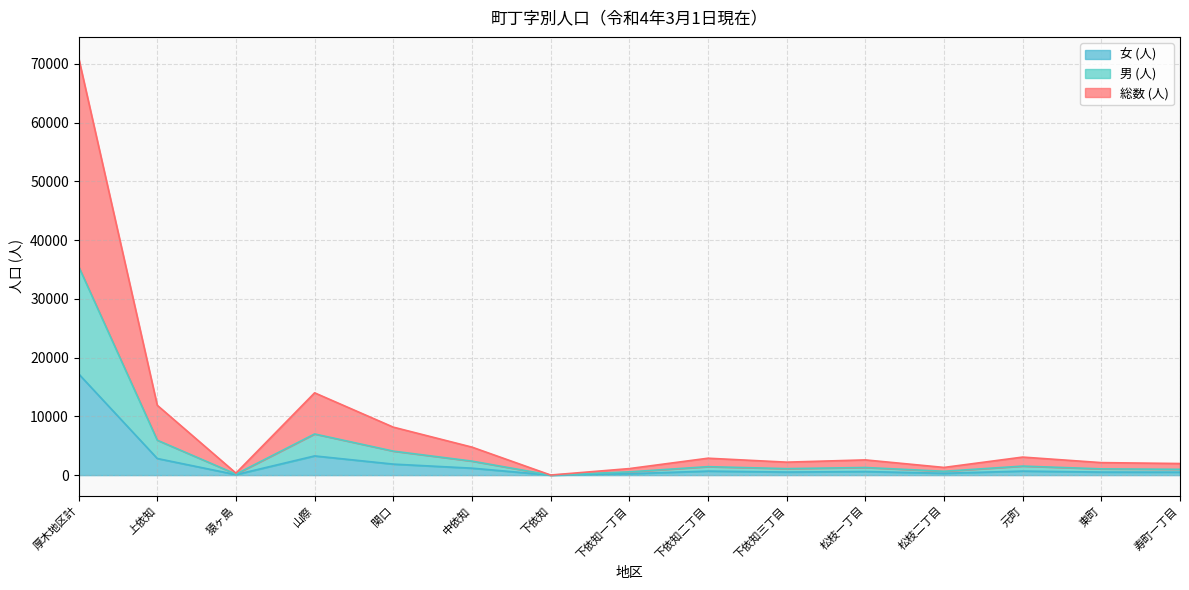

The value of 総数 (人) at 猿ヶ島 is 262. True or false?

False